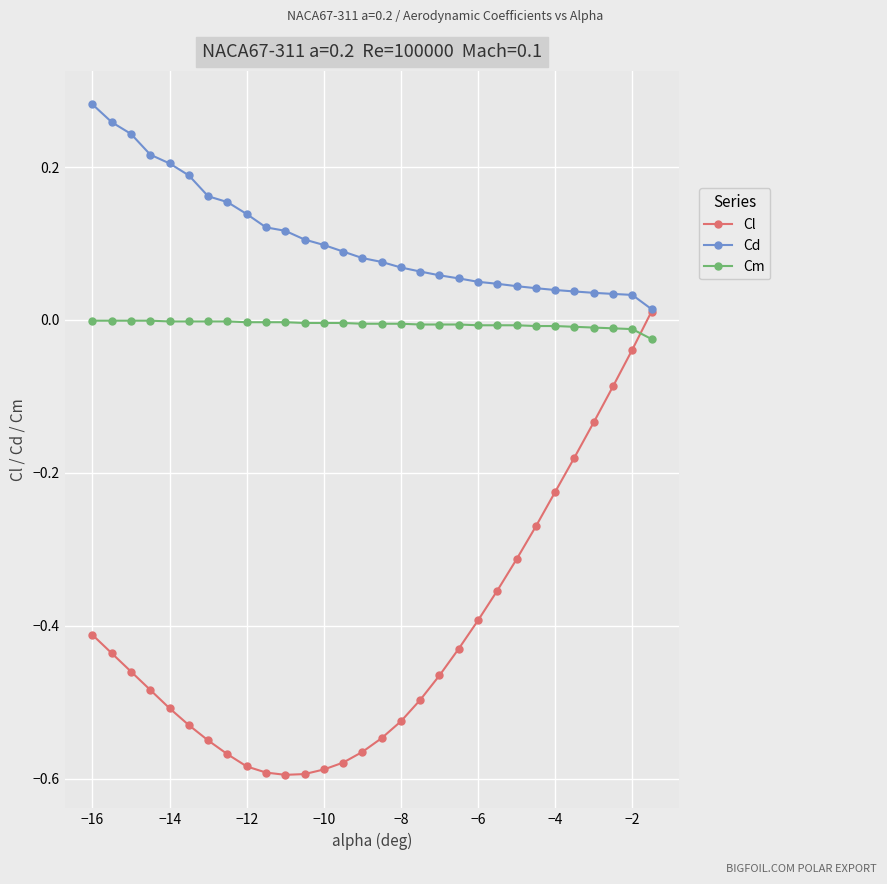

Which series has the largest total across all categories?

Cd